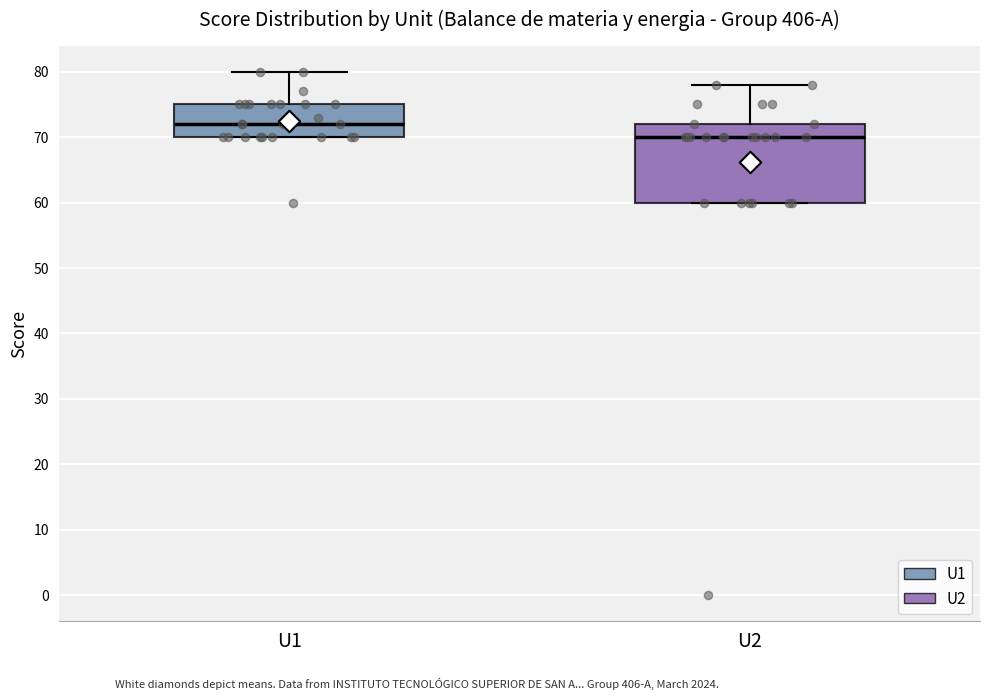

Which box's median line is the highest?

U1